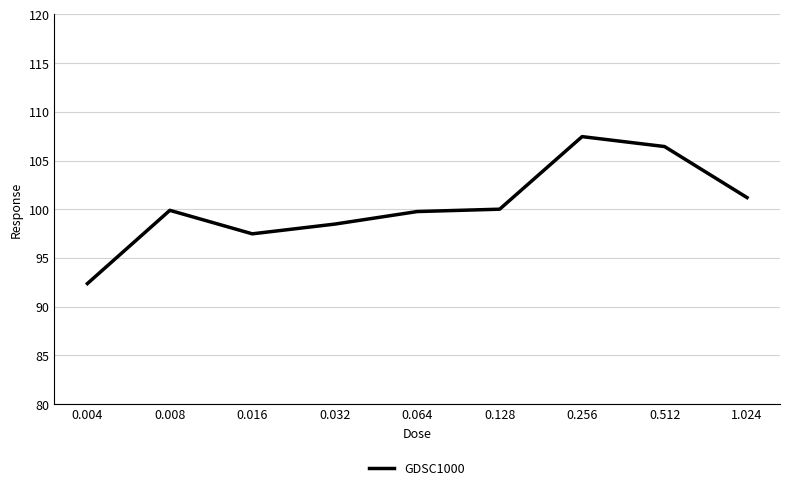

Which has a higher value, 0.064 or 1.024?

1.024